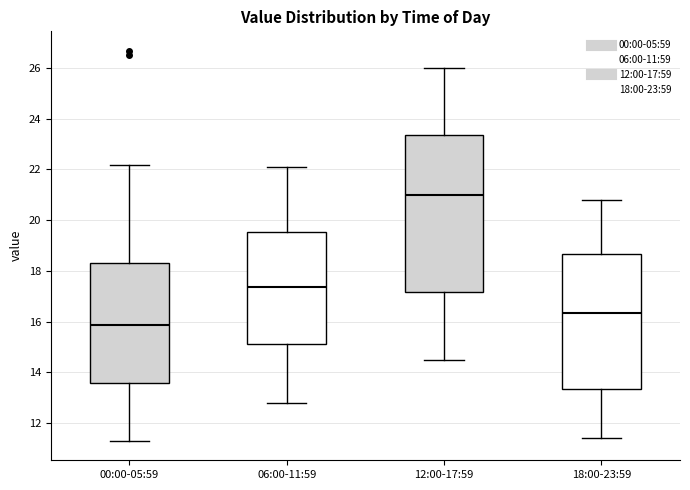

Comparing the boxes themselves (not the whiskers), which one is the tallest?

12:00-17:59